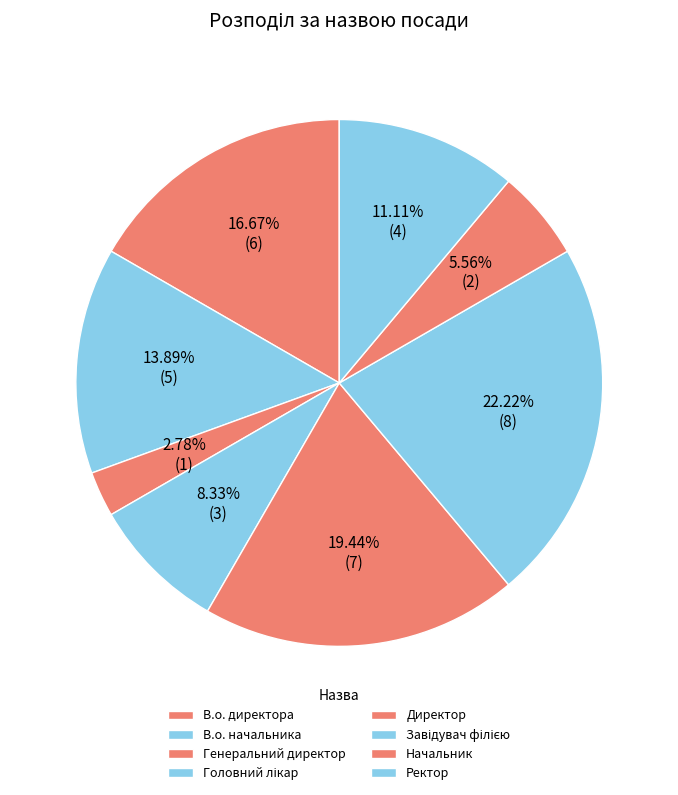

How many slices are in this pie chart?

8